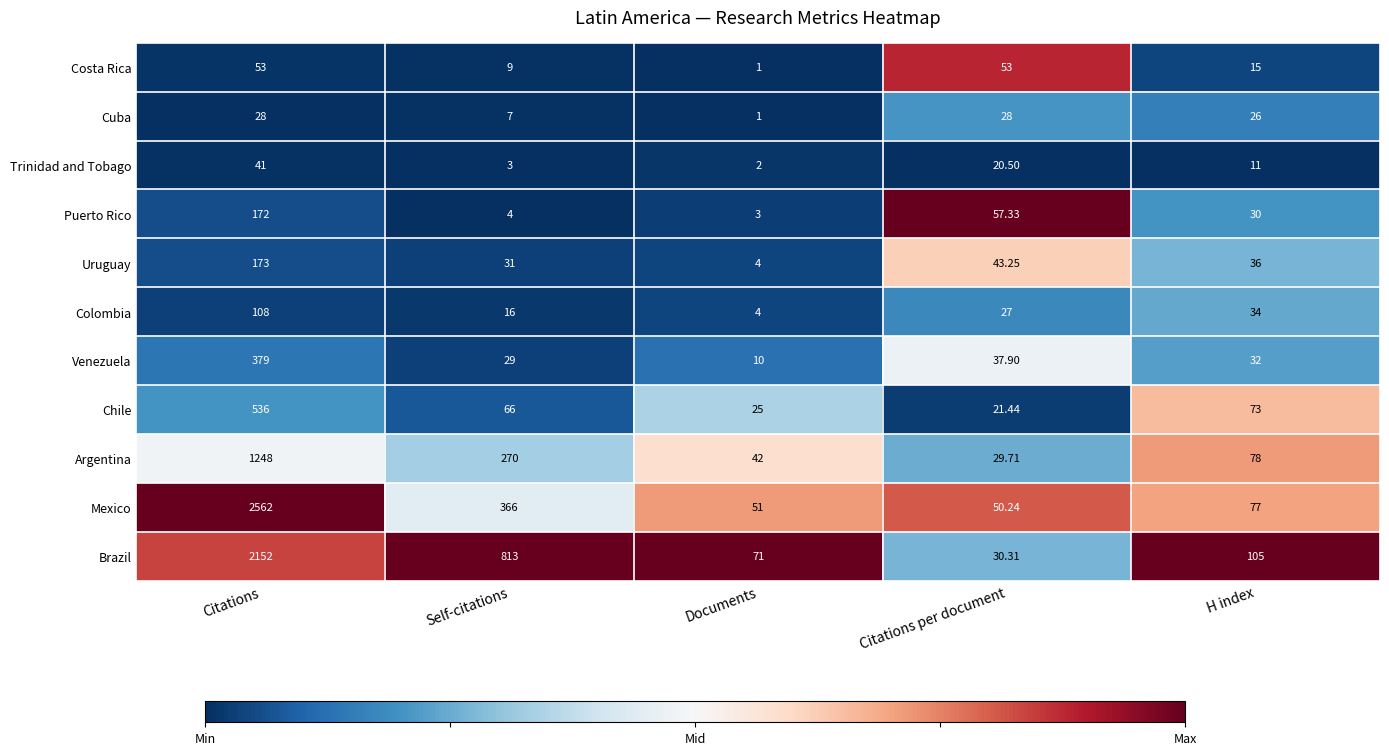

Is the value of Chile at Self-citations greater than the value of Colombia at Citations per document?

Yes